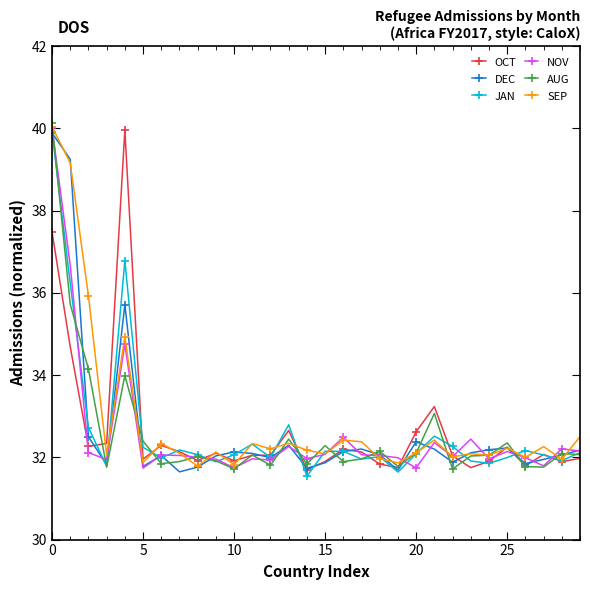

At how many categories does at least one series exceed 31?

30